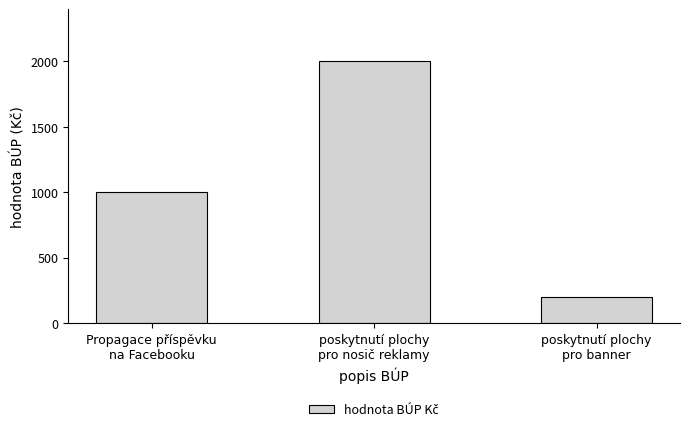

What is the minimum value shown in the chart?

200